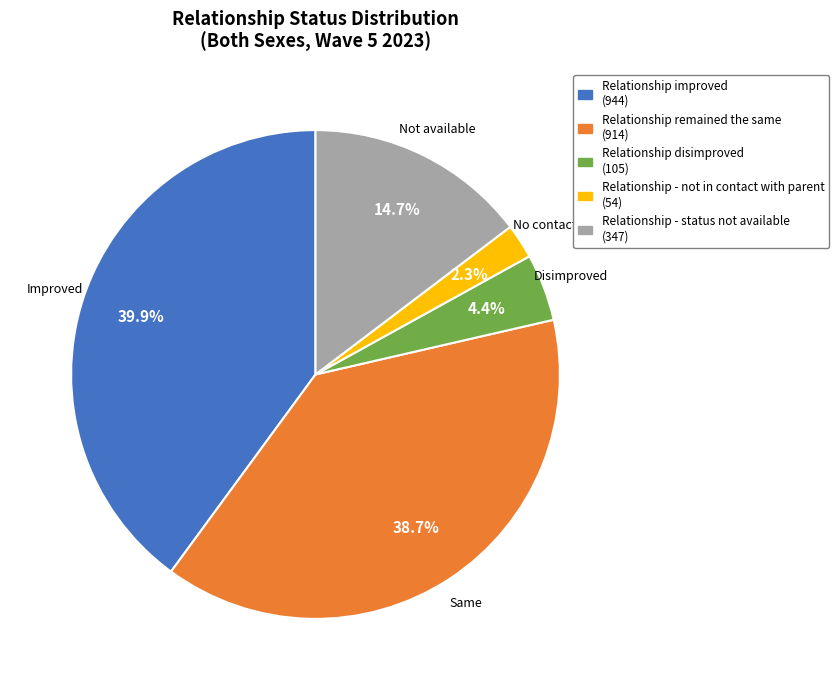

Which has a higher value, Relationship - status not available or Relationship remained the same?

Relationship remained the same